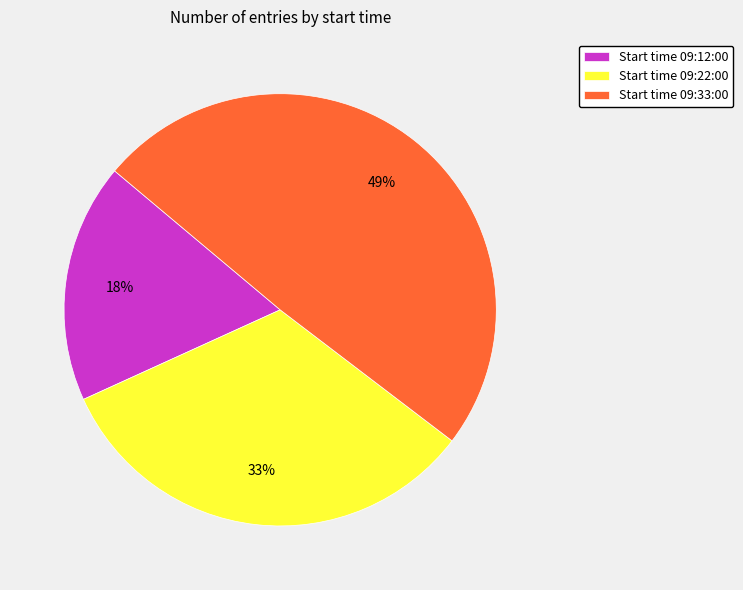

Count the number of slices in the pie.

3